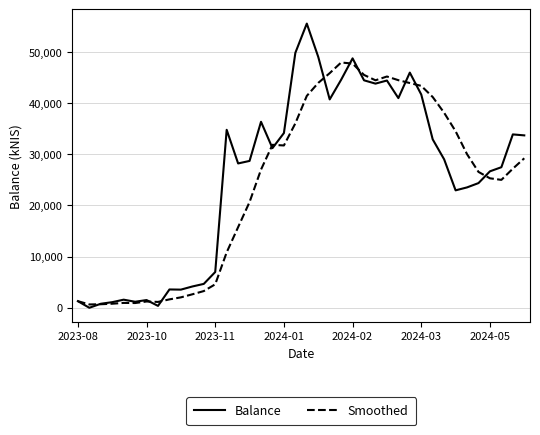

What is the highest value of the Balance series?

55547.3